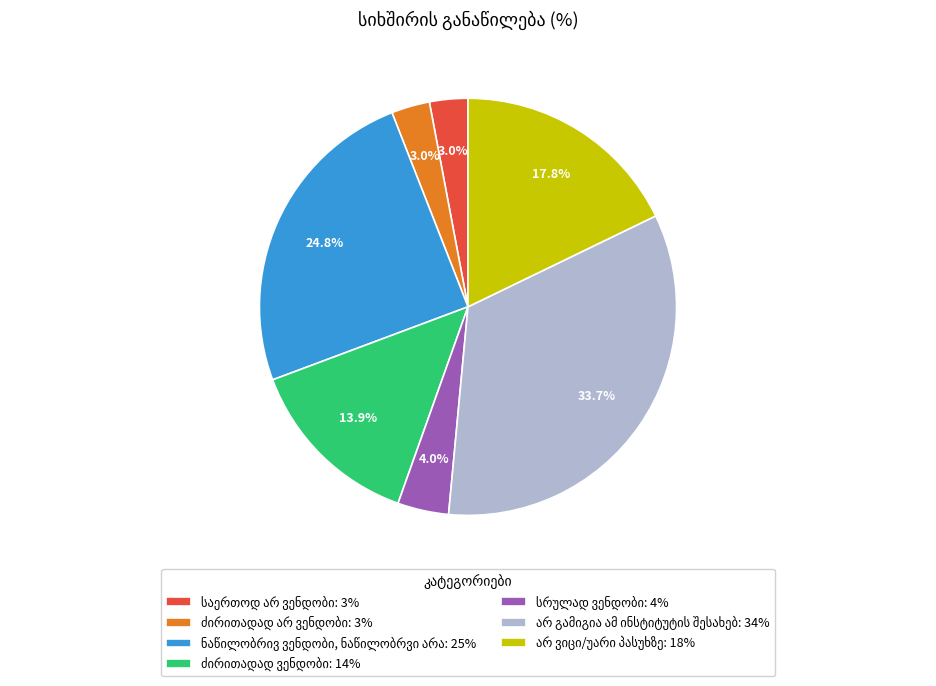

Count the number of slices in the pie.

7